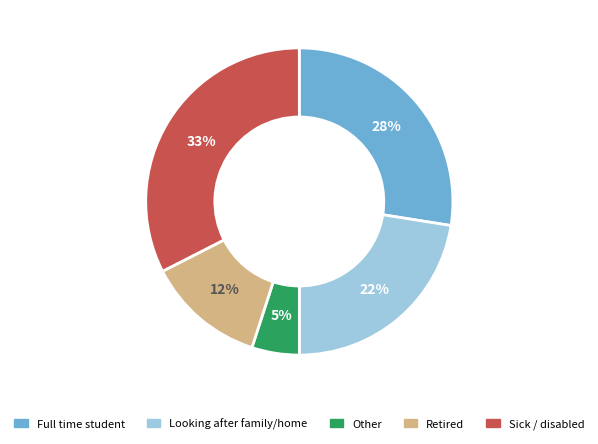

Approximately how many times larger is the value at Looking after family/home compared to Retired?

1.8